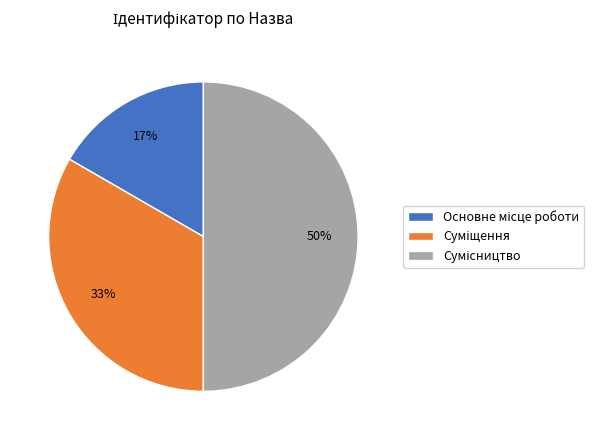

To the nearest percent, what is the average slice percentage?

33%